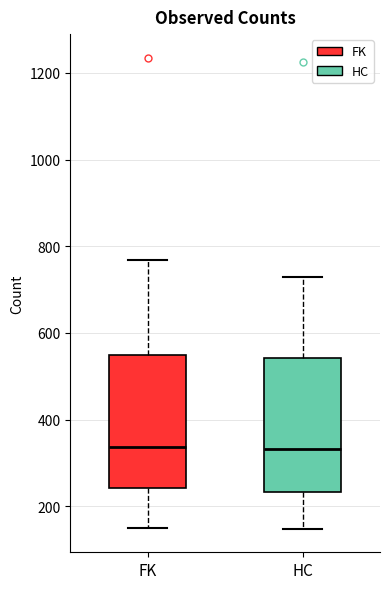

Where is the upper edge of the box for FK on the y-axis? The values are not printed on the chart, so give them approximately, as read against the axis.

540